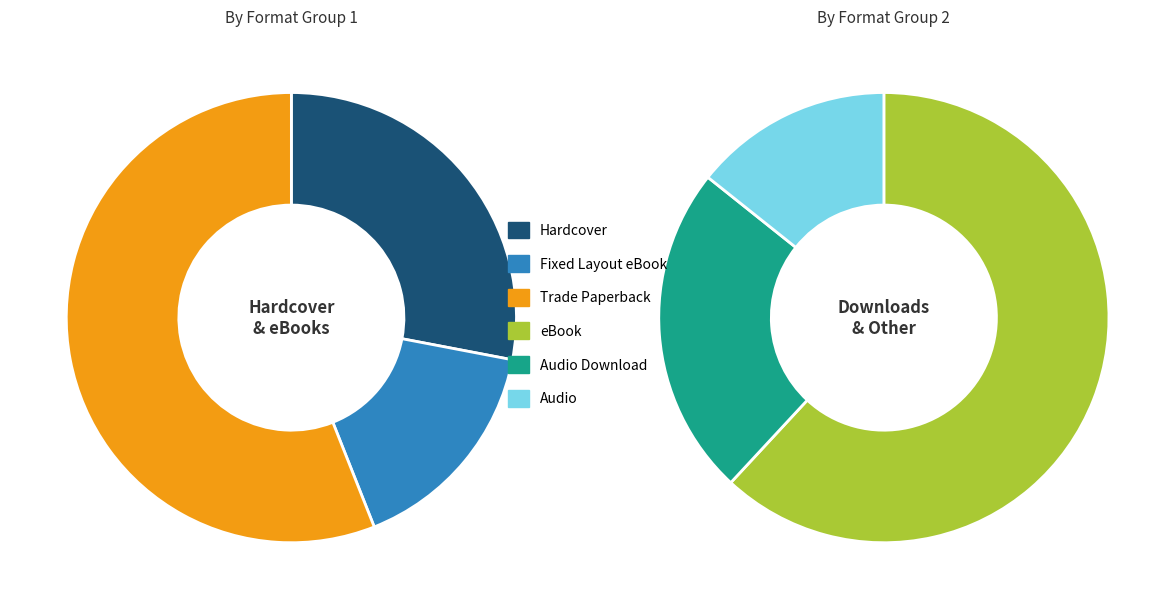

To the nearest percent, what is the difference between the largest and smallest slice percentages?

24%